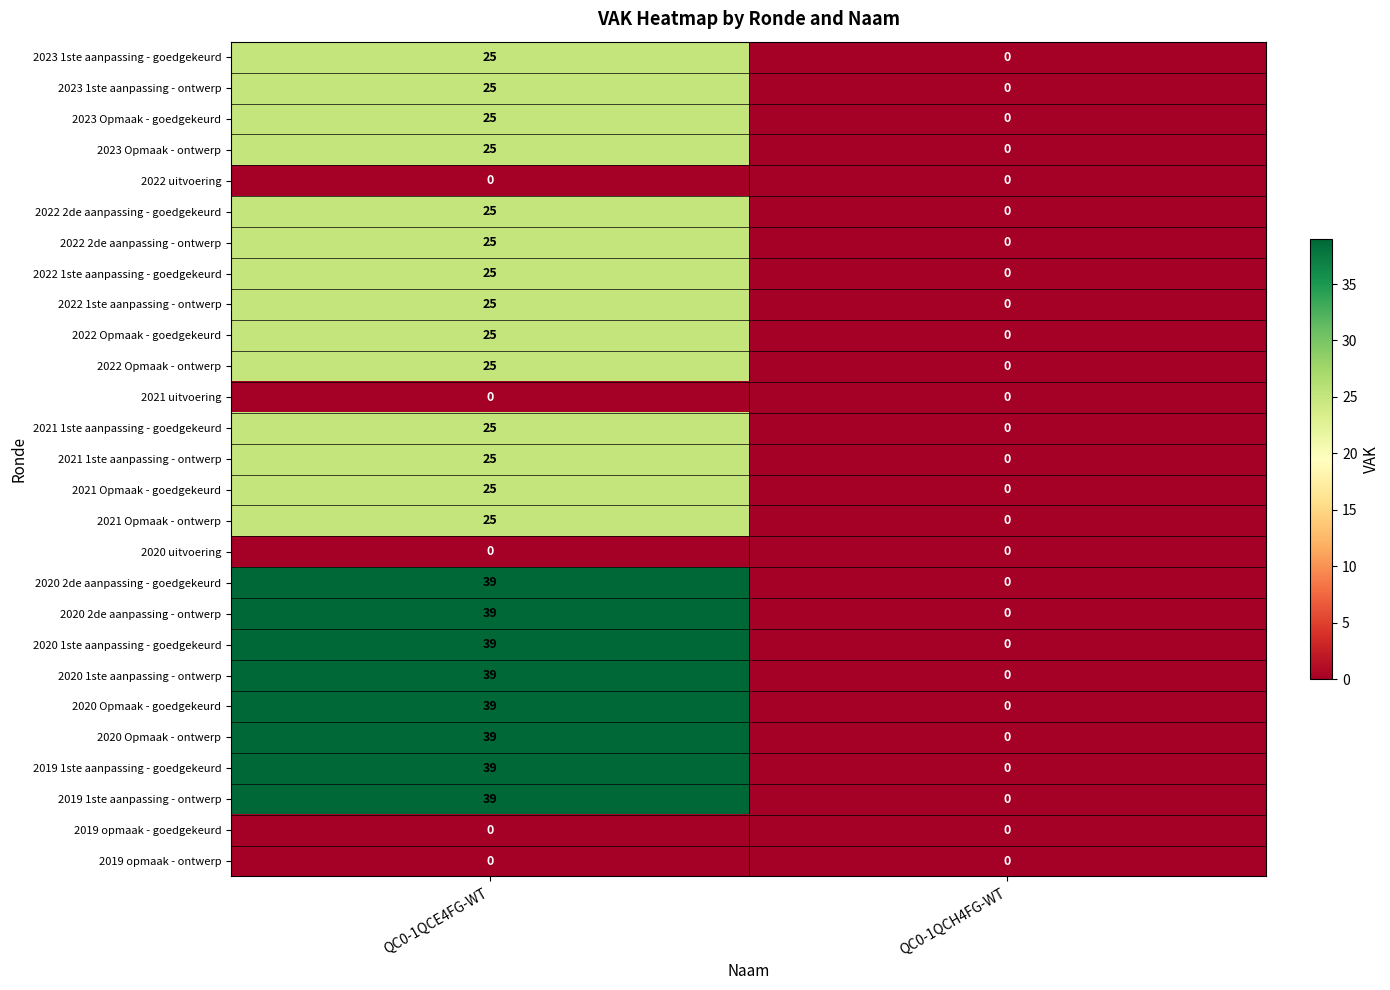

At which category is the sum across all series the highest?

QC0-1QCE4FG-WT